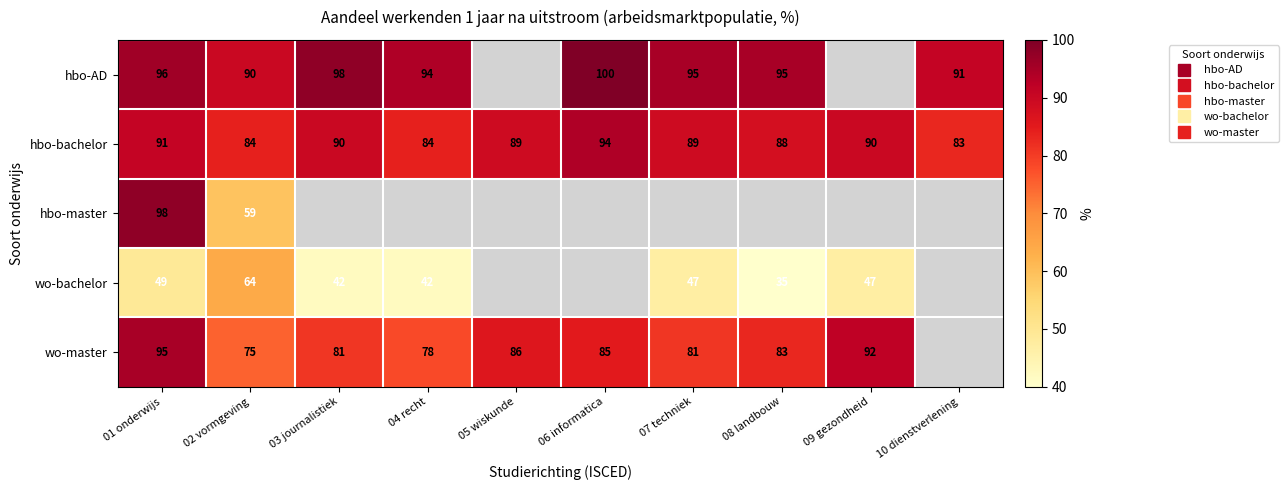

What is the minimum value shown in the chart?

35.0